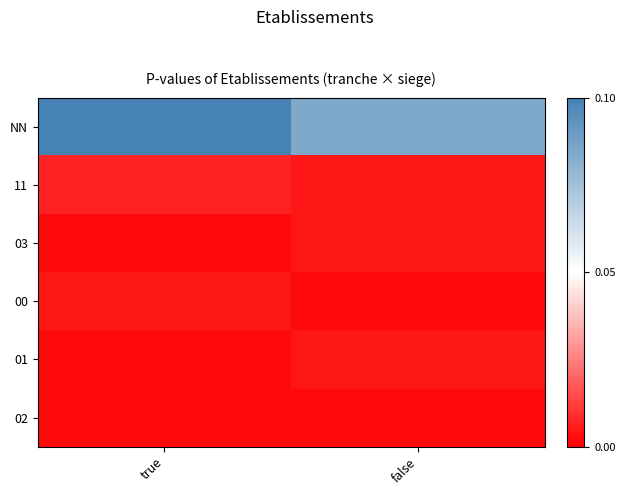

What is the total value across all series at true?

0.1